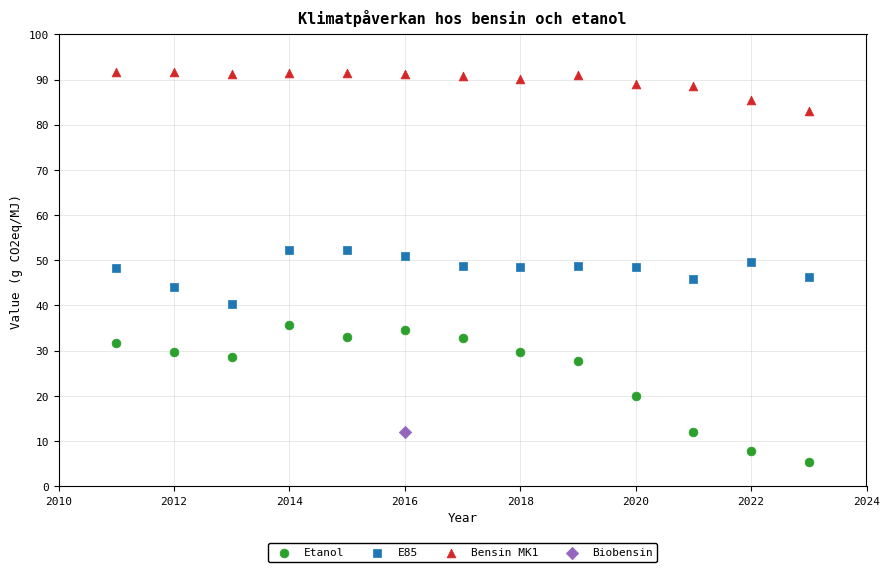

What are all the series names shown in the legend?

Etanol, E85, Bensin MK1, Biobensin